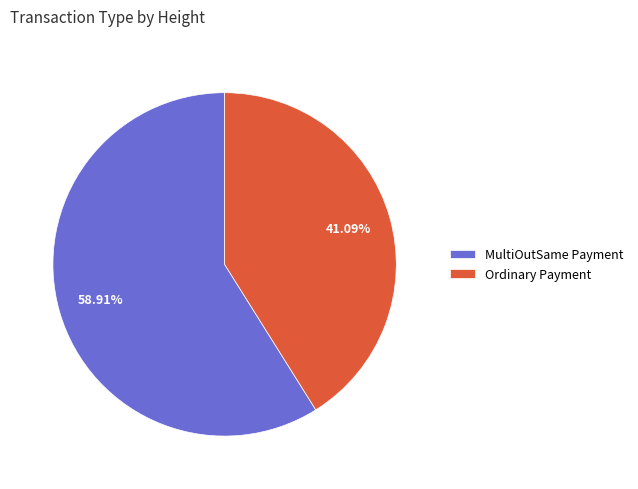

How many segments does this pie chart have?

2